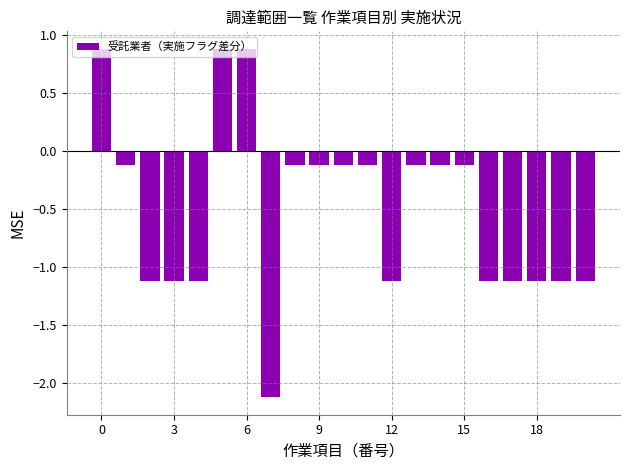

What is the smallest value displayed?

-2.1